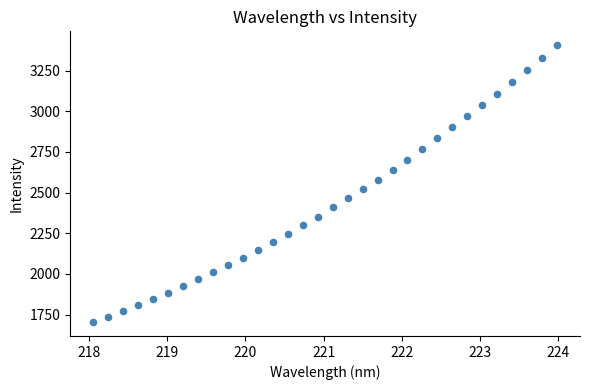

What is the range of Y values (max minus min)?

1702.2